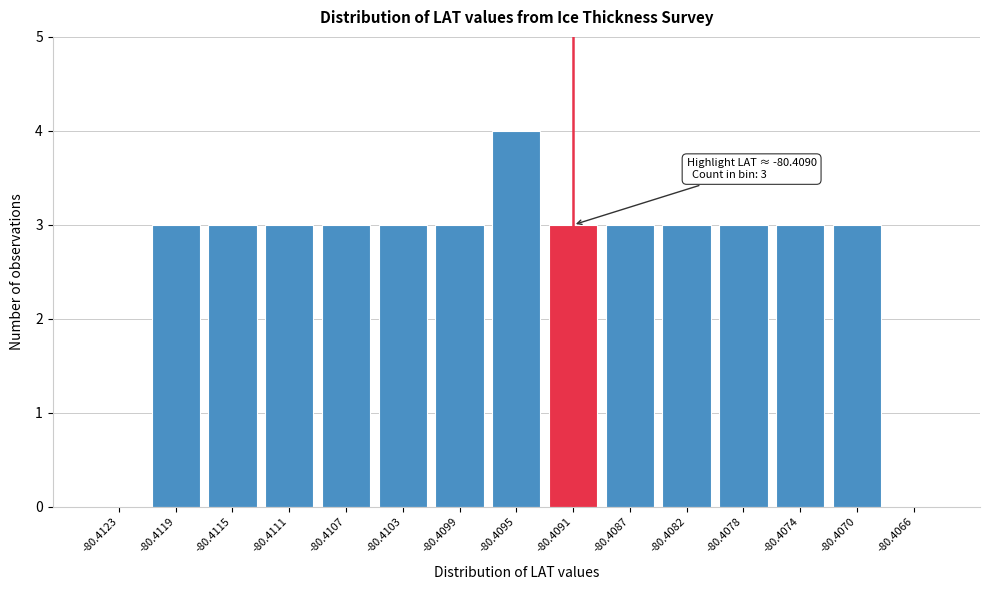

Reading right to left, extract all data points from this chart.

-80.4066=0	-80.4070=3	-80.4074=3	-80.4078=3	-80.4082=3	-80.4087=3	-80.4091=3	-80.4095=4	-80.4099=3	-80.4103=3	-80.4107=3	-80.4111=3	-80.4115=3	-80.4119=3	-80.4123=0